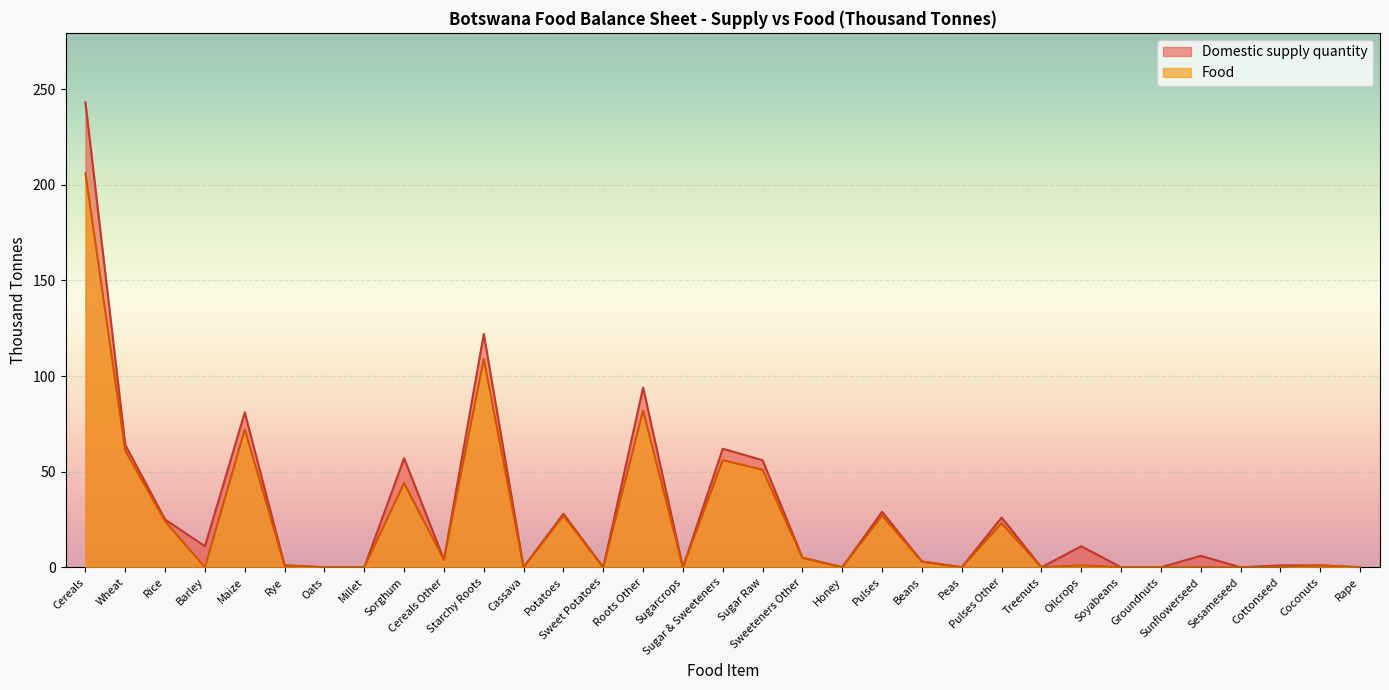

Where does the Domestic supply quantity series first go above 4?

Cereals